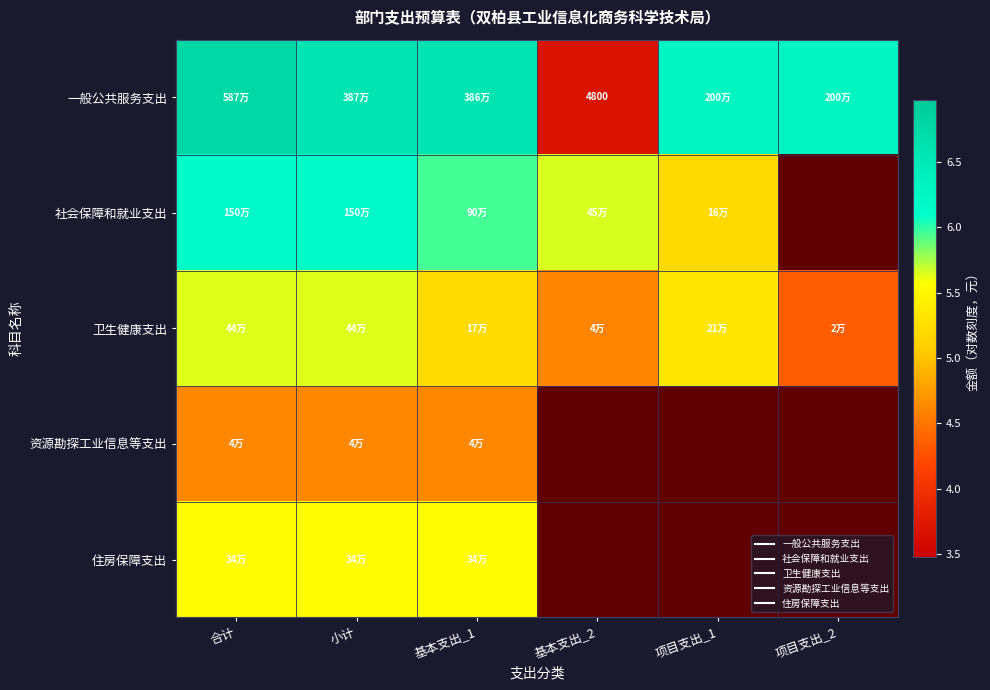

At which label does 一般公共服务支出 reach its minimum?

基本支出_2